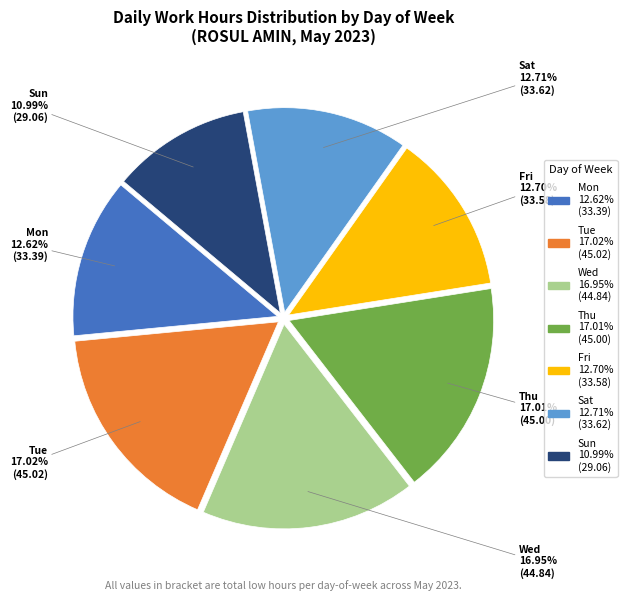

How many segments does this pie chart have?

7